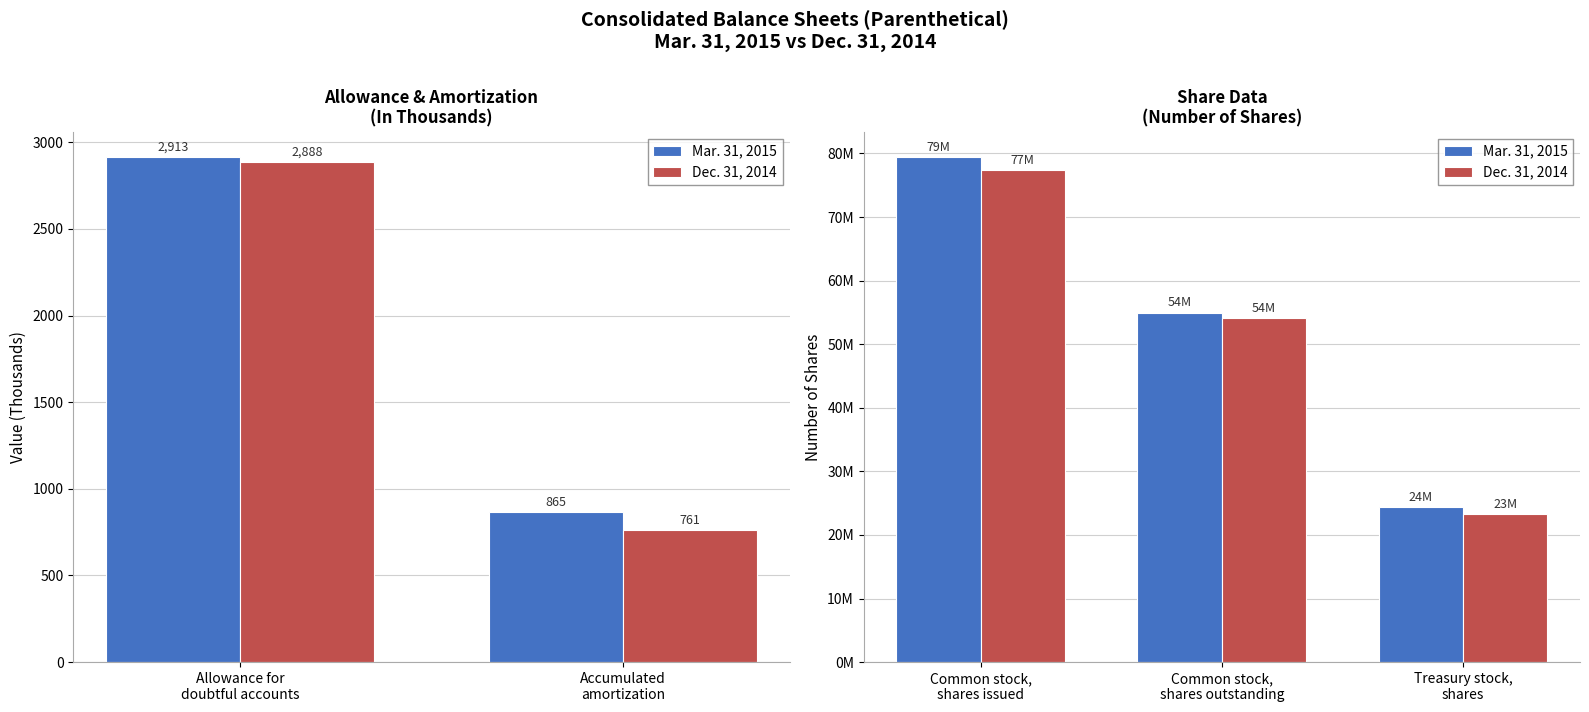

Are the bars grouped side by side (vs. stacked)?

Yes